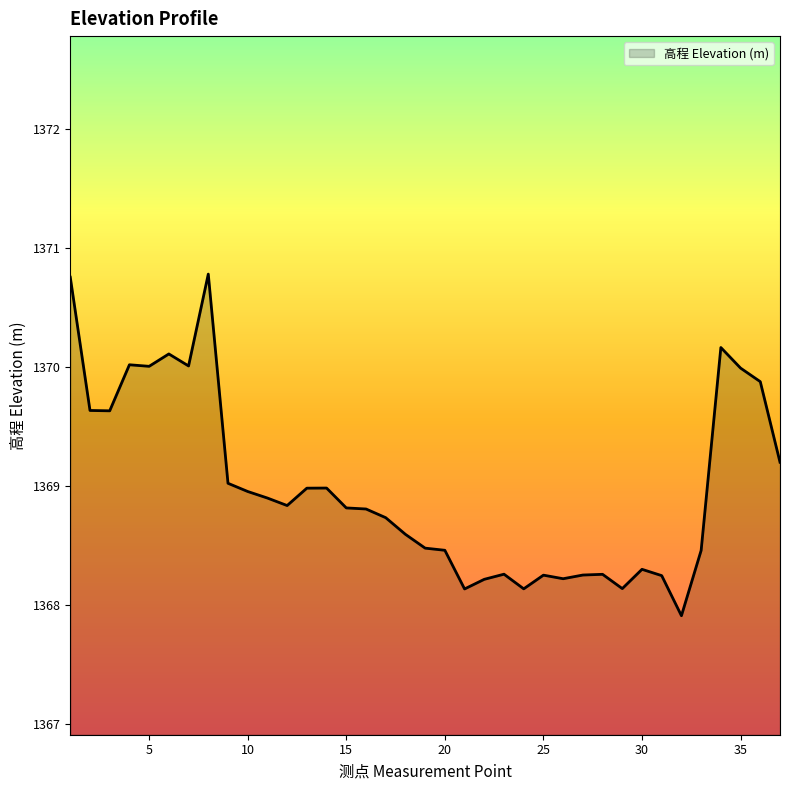

What is the difference between the maximum and minimum values?

2.9